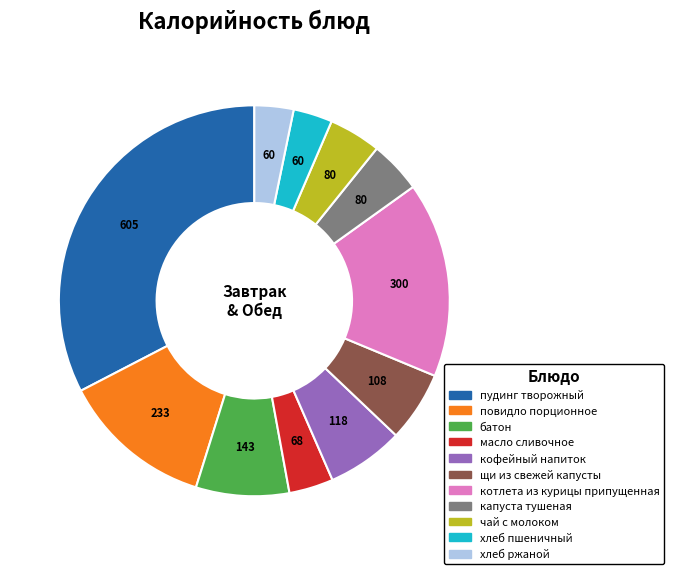

Is it true that пудинг творожный is 33% of the pie?

True